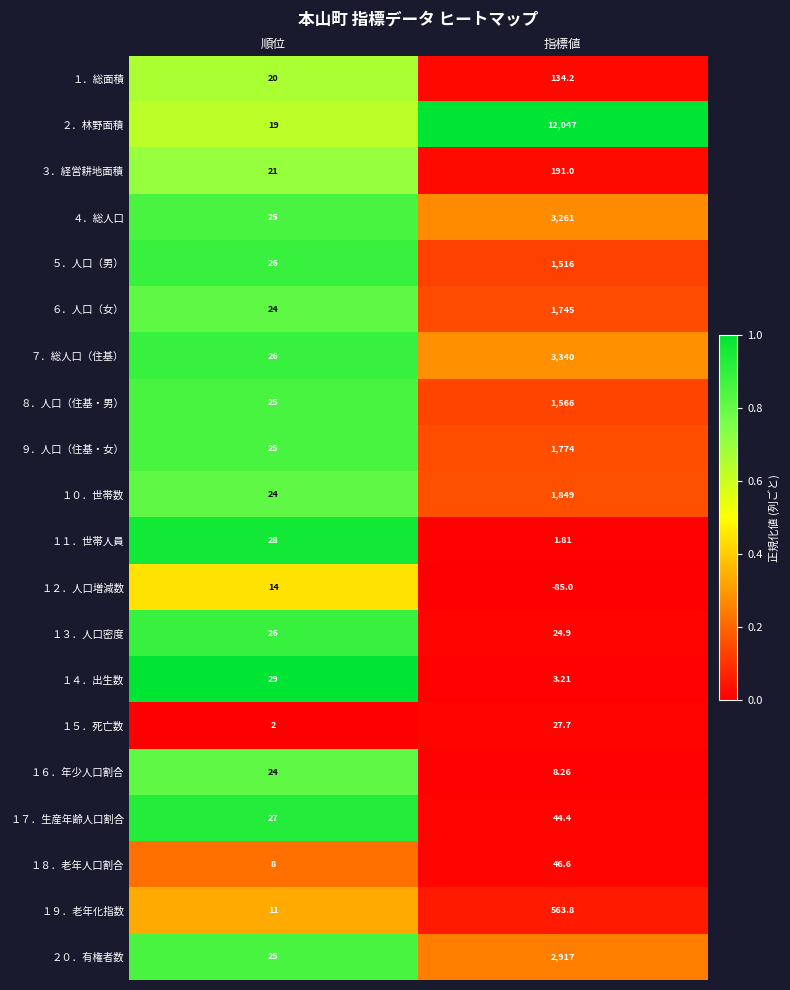

What is the spread (max minus min) of values at 順位?

27.0